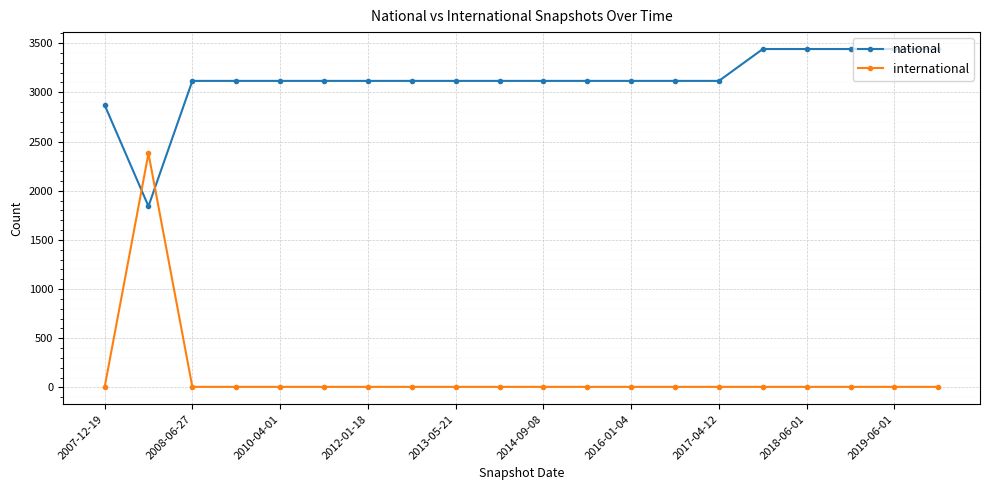

What is the maximum value for national?

3440